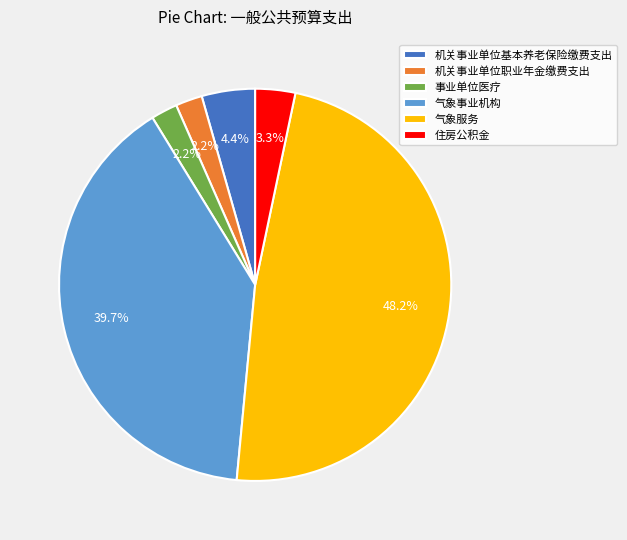

The 气象服务 slice represents 48% of the pie. True or false?

True